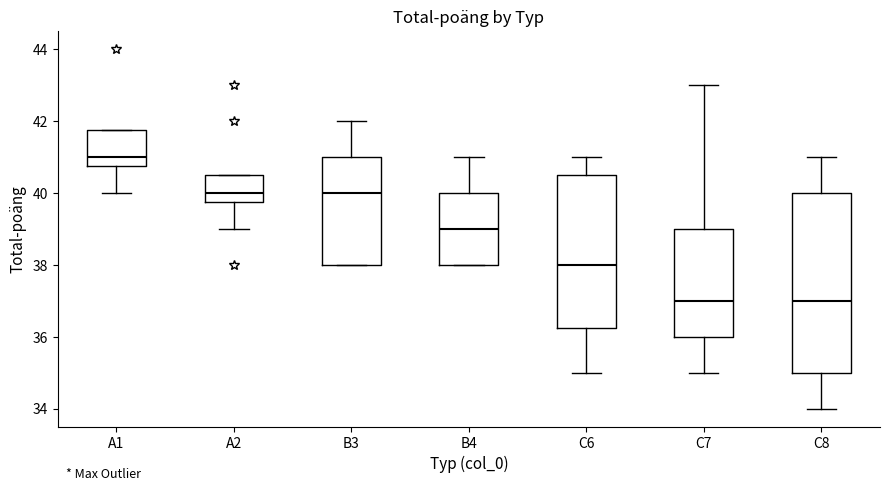

Where does the median line of the box for B4 sit on the y-axis? The values are not printed on the chart, so give them approximately, as read against the axis.

39.0